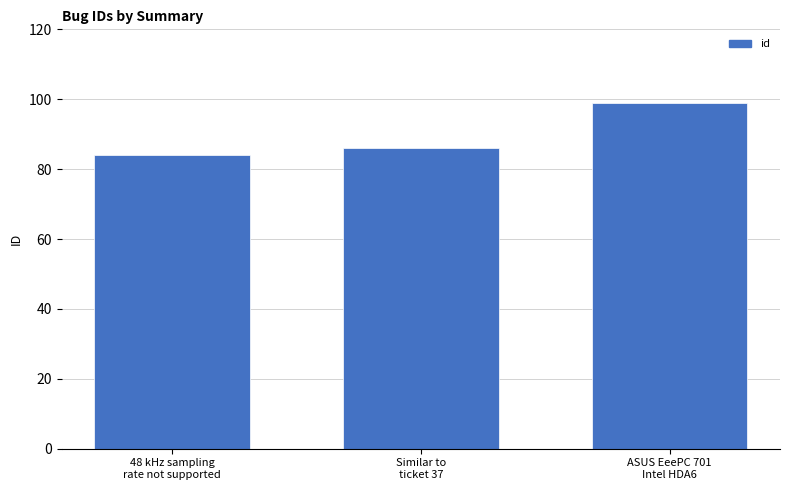

Reading left to right, list all the values displayed in this chart.

48 kHz sampling
rate not supported=84	Similar to
ticket 37=86	ASUS EeePC 701
Intel HDA6=99